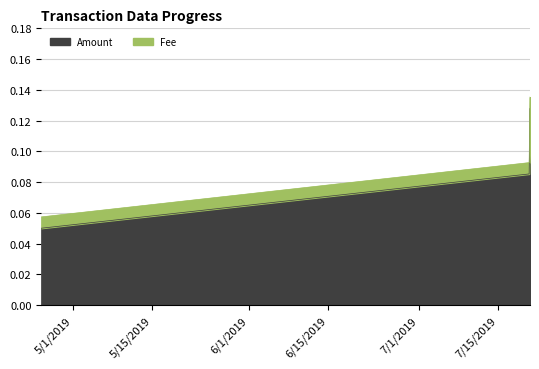

Is it true that the value at 2019-07-20 10:26:24 is 0.2?

False